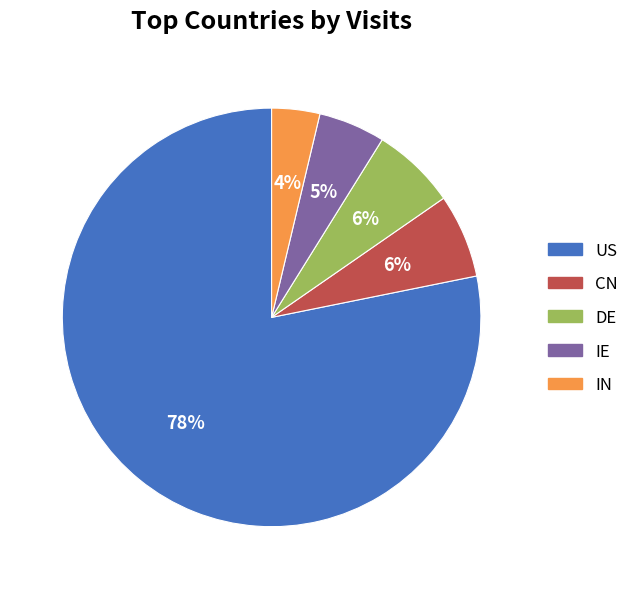

Which slice is the smallest?

IN